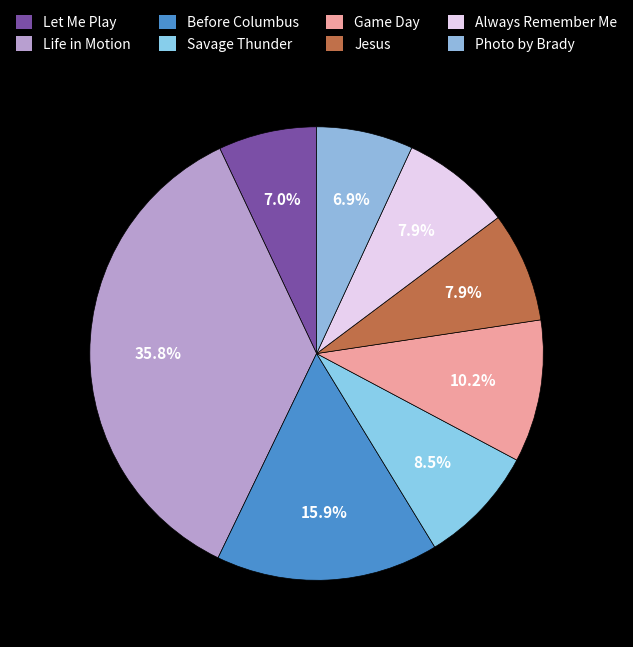

Count the number of slices in the pie.

8